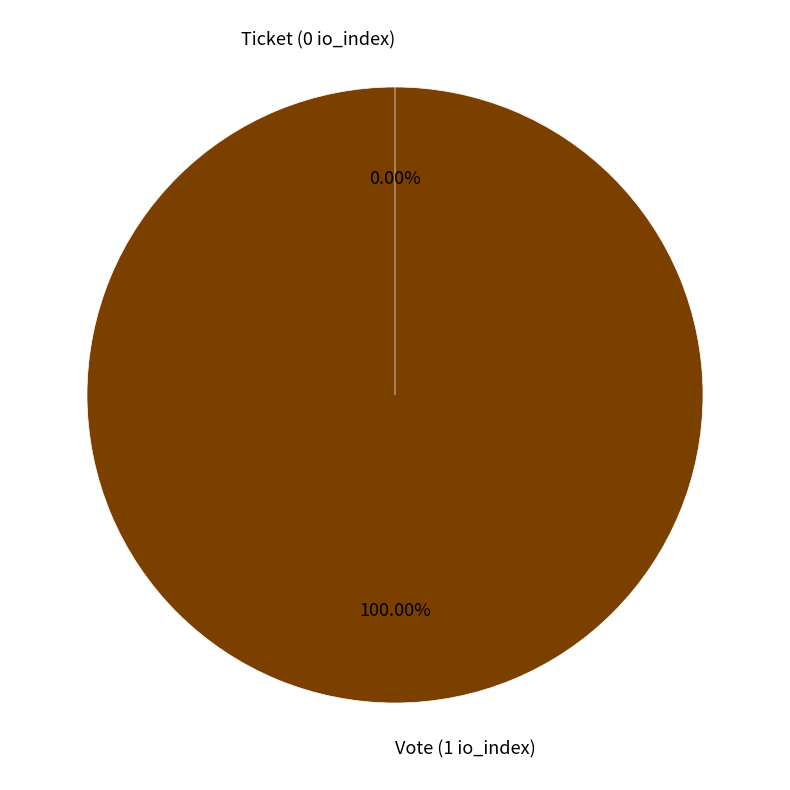

To the nearest percent, what is the combined percentage of Vote (1 io_index) and Ticket (0 io_index)?

100%